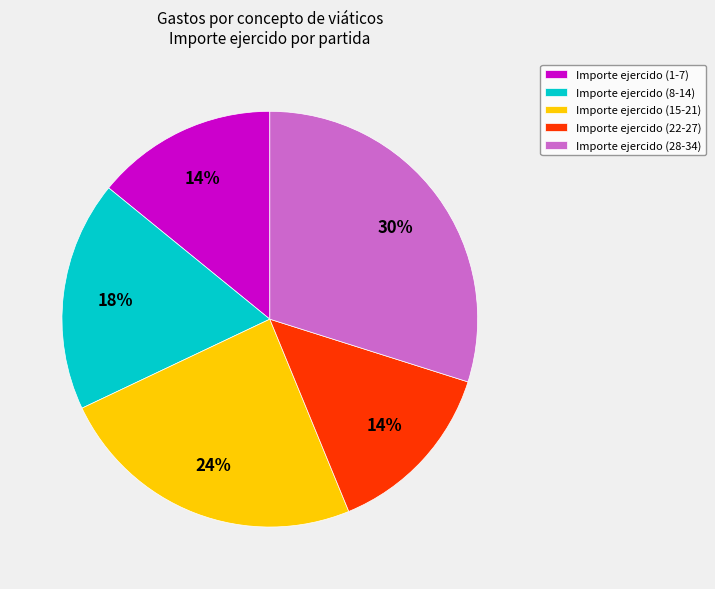

The Importe ejercido (28-34) slice represents 30% of the pie. True or false?

True